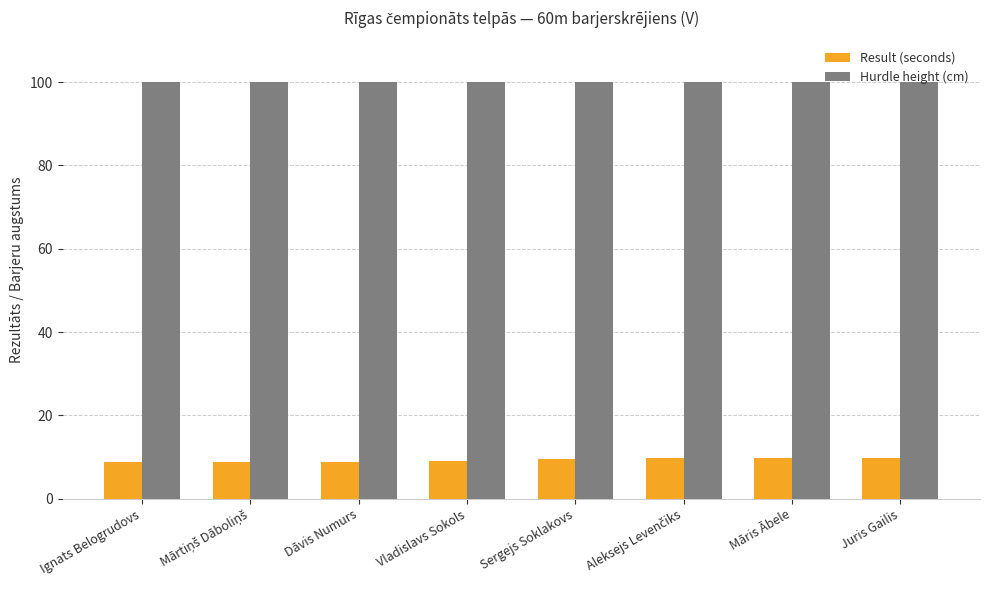

What is the difference between the highest and lowest values at Dāvis Numurs?

91.2